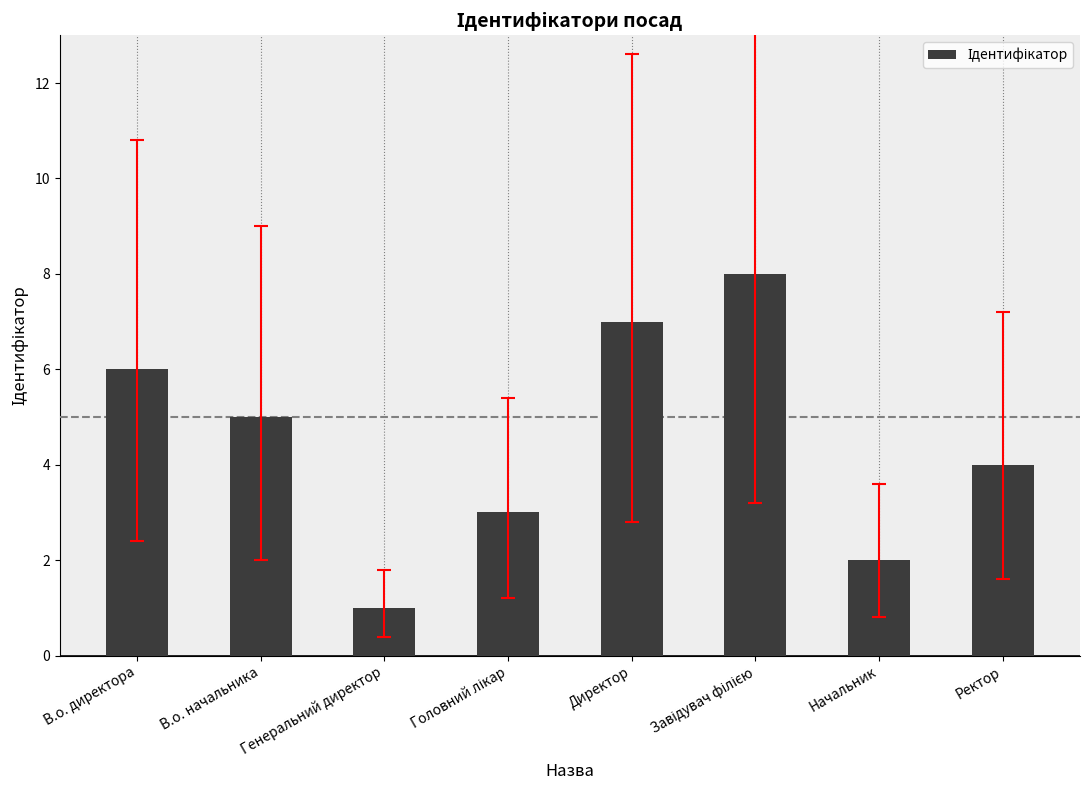

Between В.о. начальника and Начальник, which is larger?

В.о. начальника